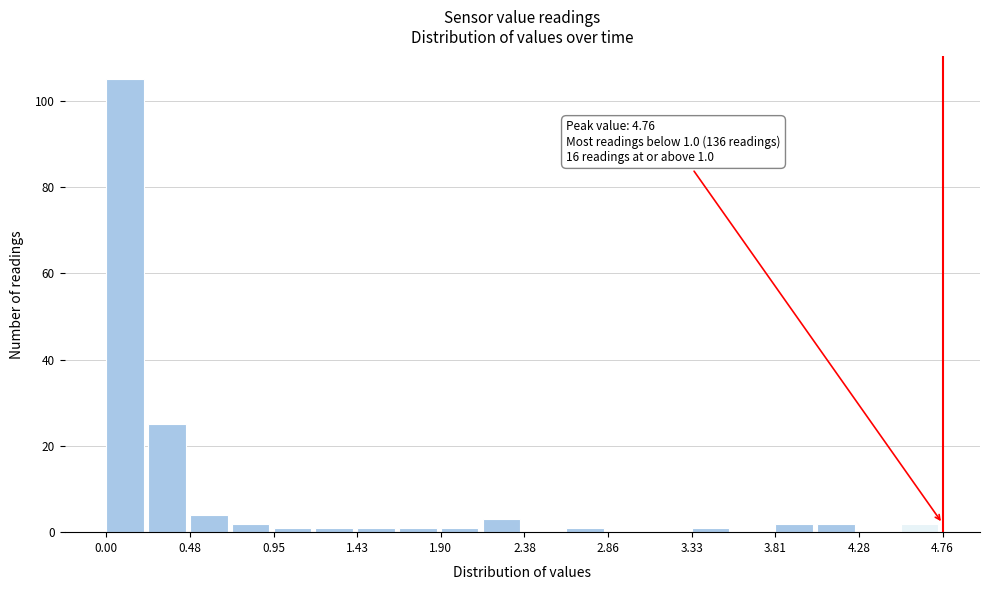

Which range on the x-axis has the tallest bar?

0.00 to 0.25